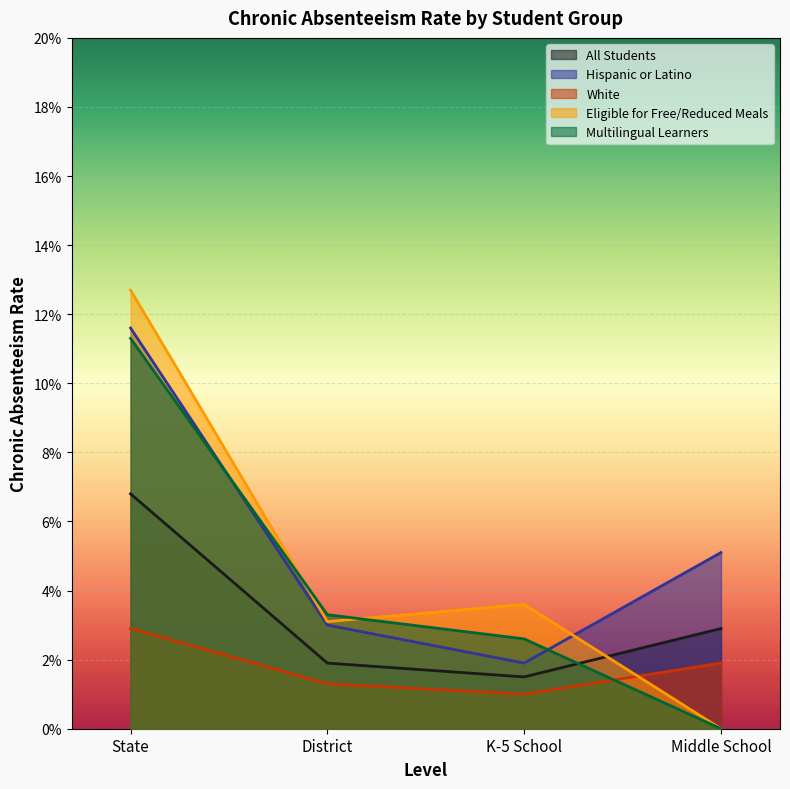

Which category has the highest value in the White series?

State